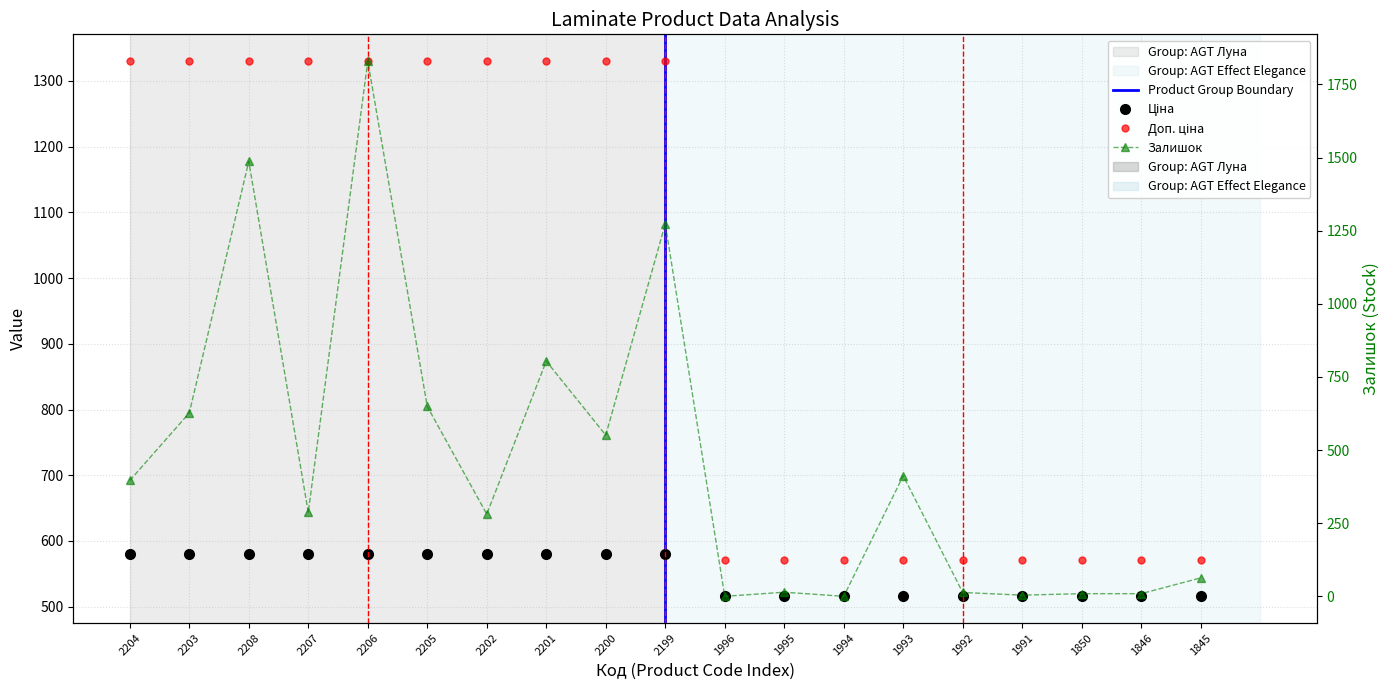

What are all the series names shown in the legend?

Ціна, Доп. ціна, Залишок